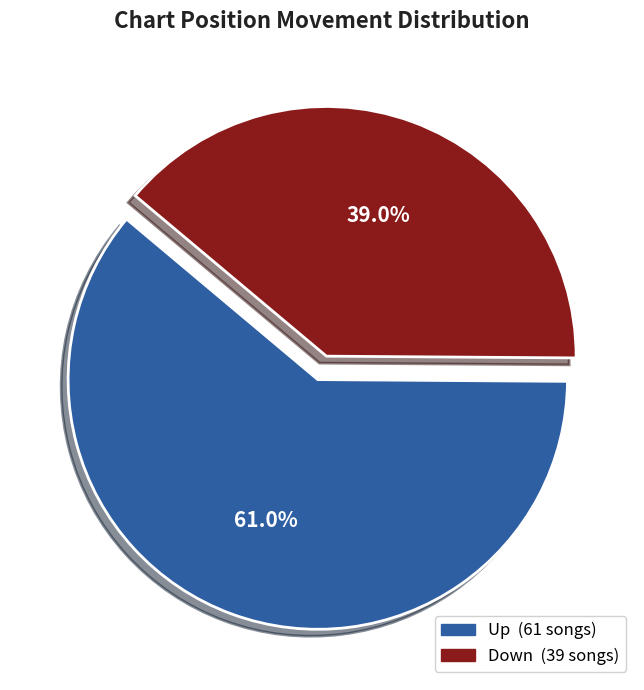

Does any single category account for the majority?

Yes